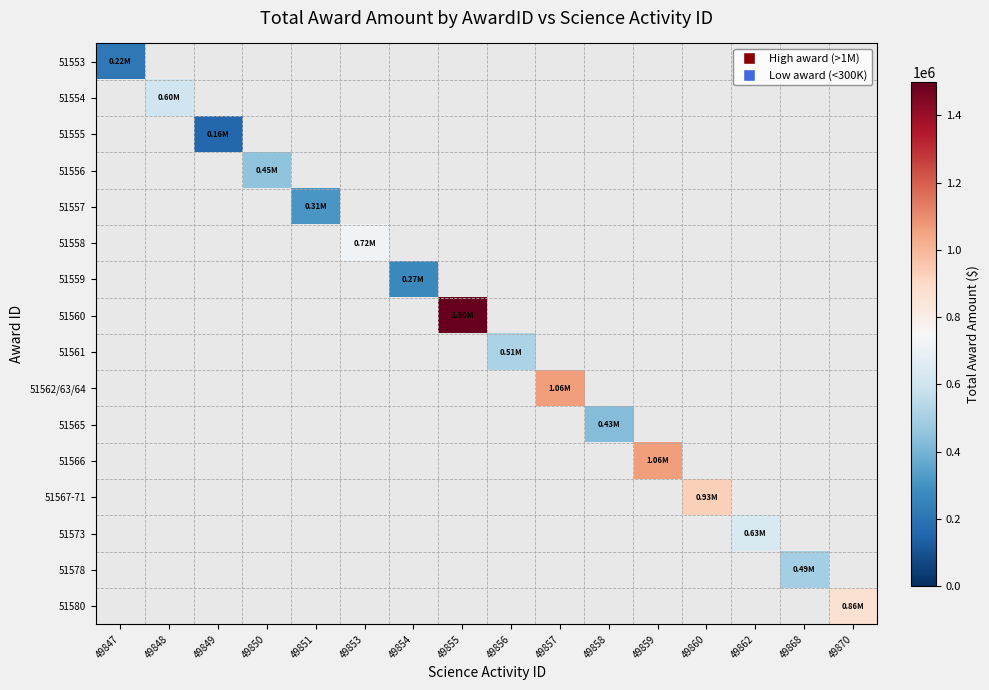

At which category does the chart reach its minimum across all series?

49849